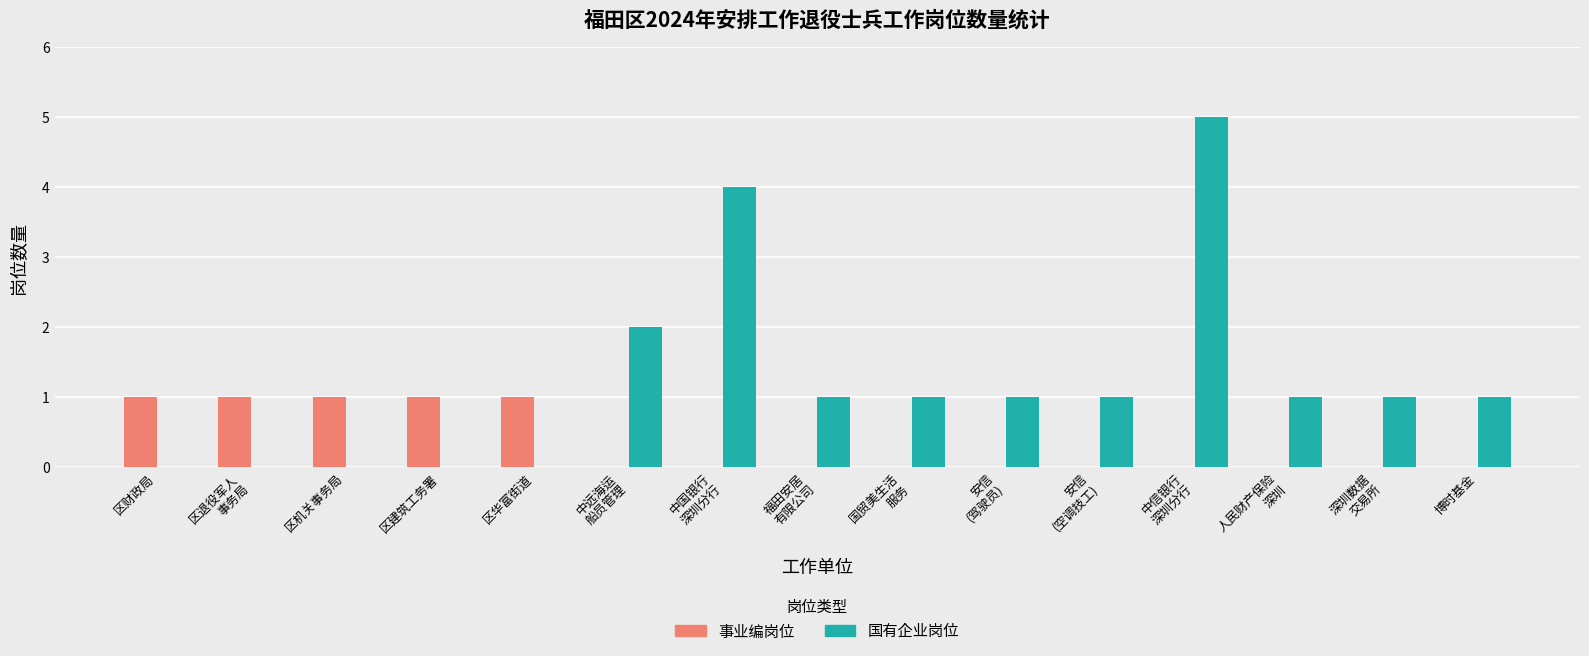

How many groups of bars are there?

15